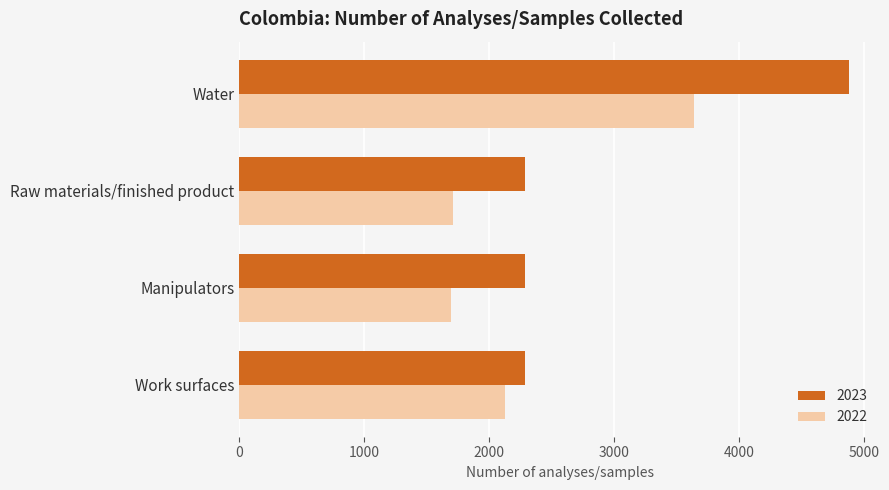

What is the minimum value for 2022?

1698